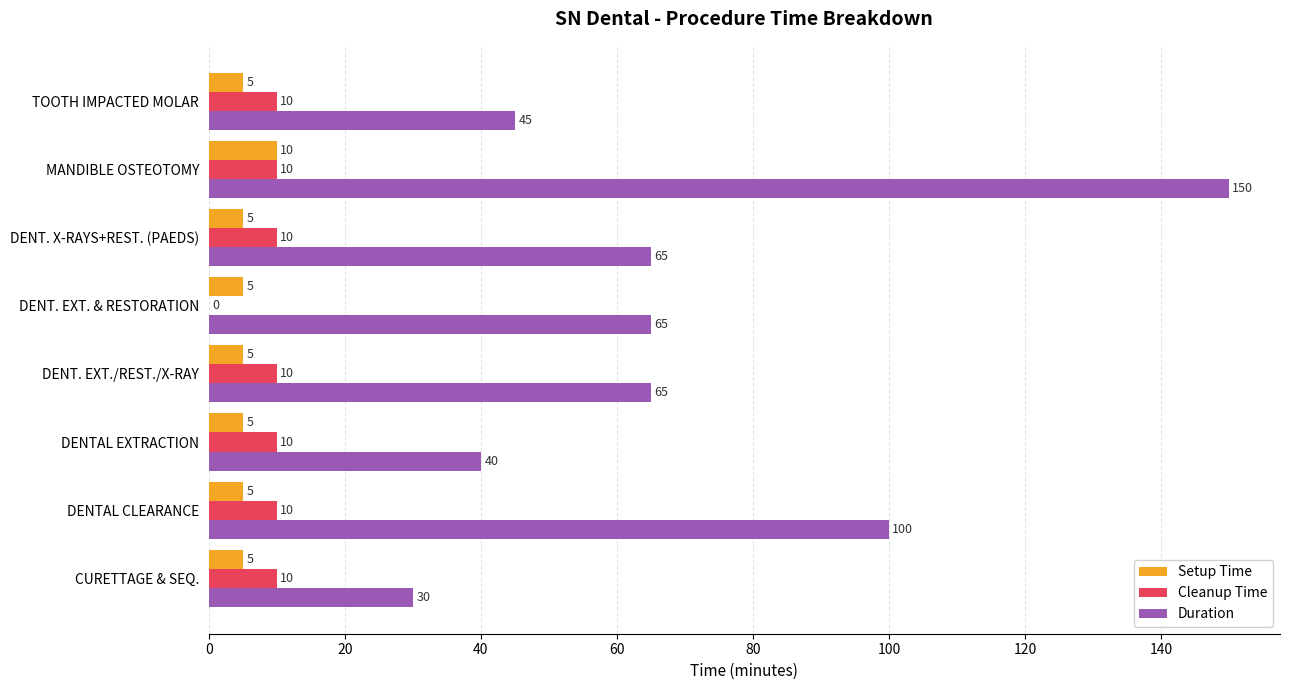

Read the Duration value at DENT. EXT./REST./X-RAY, to the nearest 50.

50